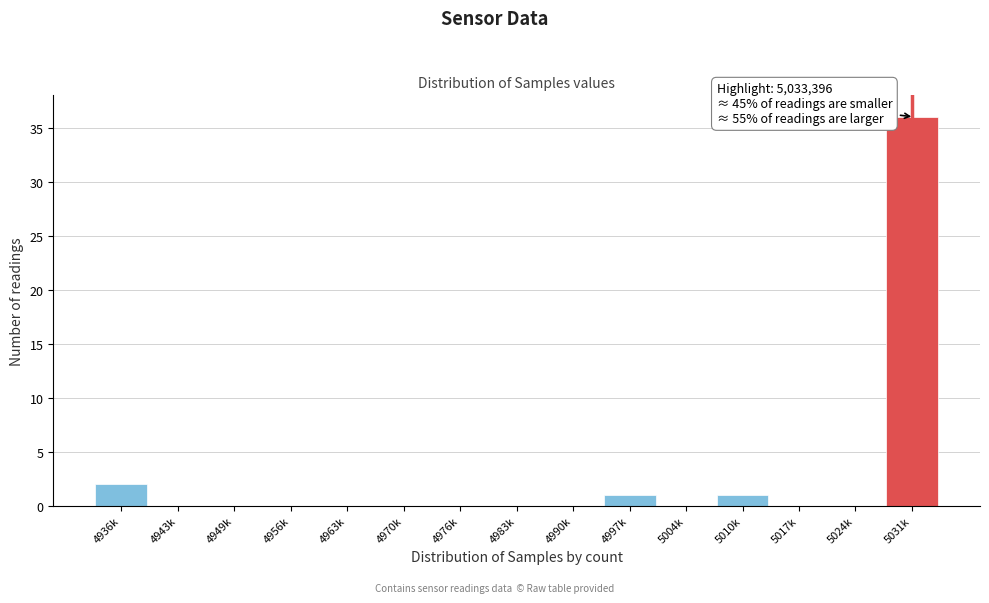

Reading right to left, what are all the values shown in this chart?

5031k=36	5024k=0	5017k=0	5010k=1	5004k=0	4997k=1	4990k=0	4983k=0	4976k=0	4970k=0	4963k=0	4956k=0	4949k=0	4943k=0	4936k=2